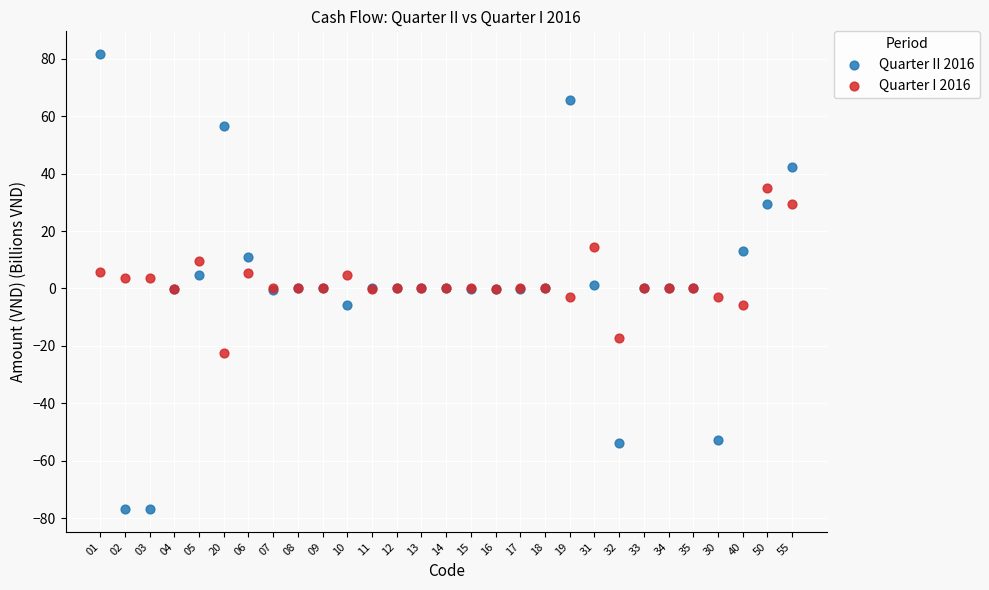

Which series reaches the maximum Y coordinate?

Quarter II 2016